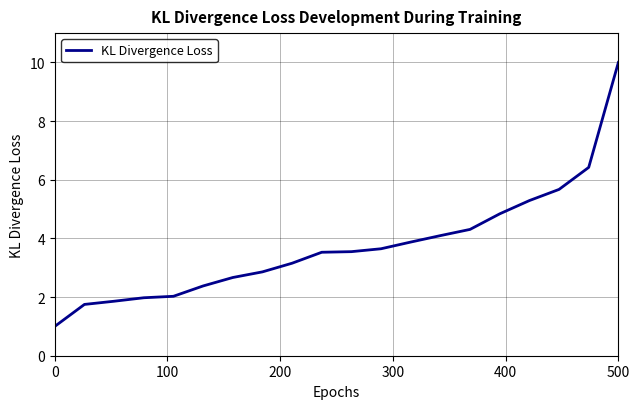

What is the greatest value displayed?

10.0